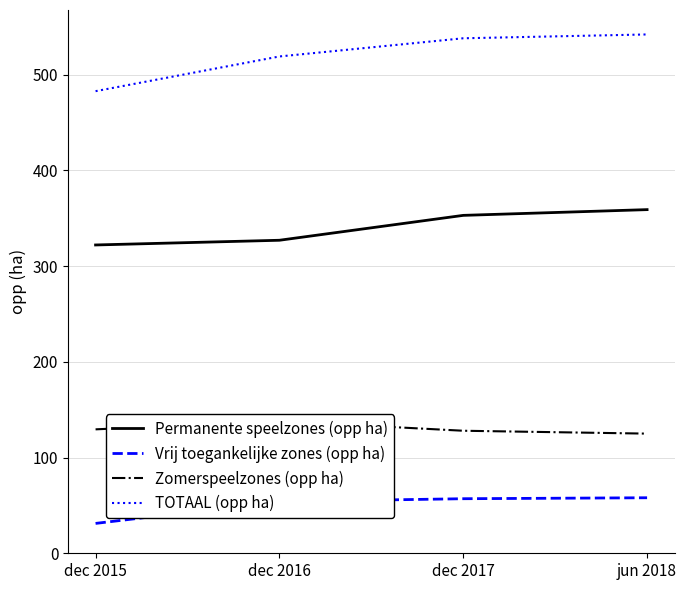

The value of Vrij toegankelijke zones (opp ha) at dec 2017 is 57.0. True or false?

True